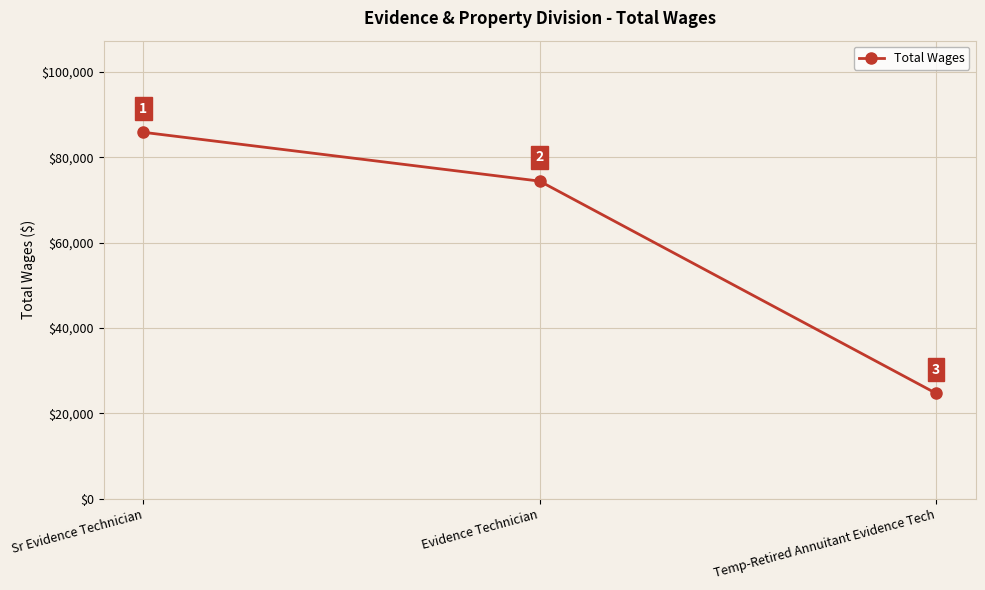

Reading left to right, extract all data points from this chart.

85864	74420	24713